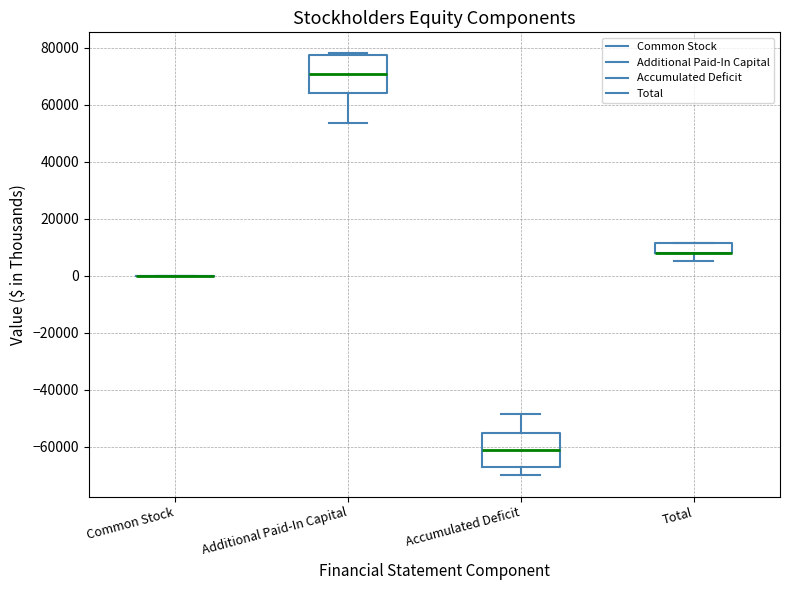

Reading left to right, transcribe this box plot: for each box, give where its median line is, the range the box spans, and where its two whiskers end, as read against the y-axis. The values are not printed on the chart, so give them approximately, as read against the axis.

Common Stock: box collapsed to a line at 0, whiskers 0 to 0
Additional Paid-In Capital: median 70000, box 64000 to 78000, whiskers 54000 to 78000
Accumulated Deficit: median -62000, box -66000 to -56000, whiskers -70000 to -48000
Total: median 8000 (drawn on the box's lower edge), box 8000 to 12000, whiskers 6000 to 12000